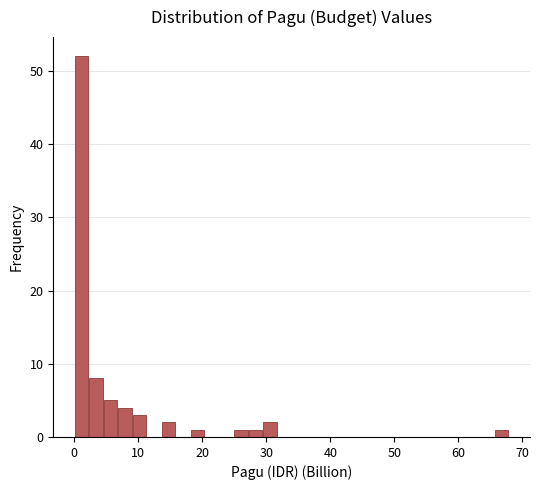

Read against the x-axis, roughly where is the centre of the tallest bar?

1